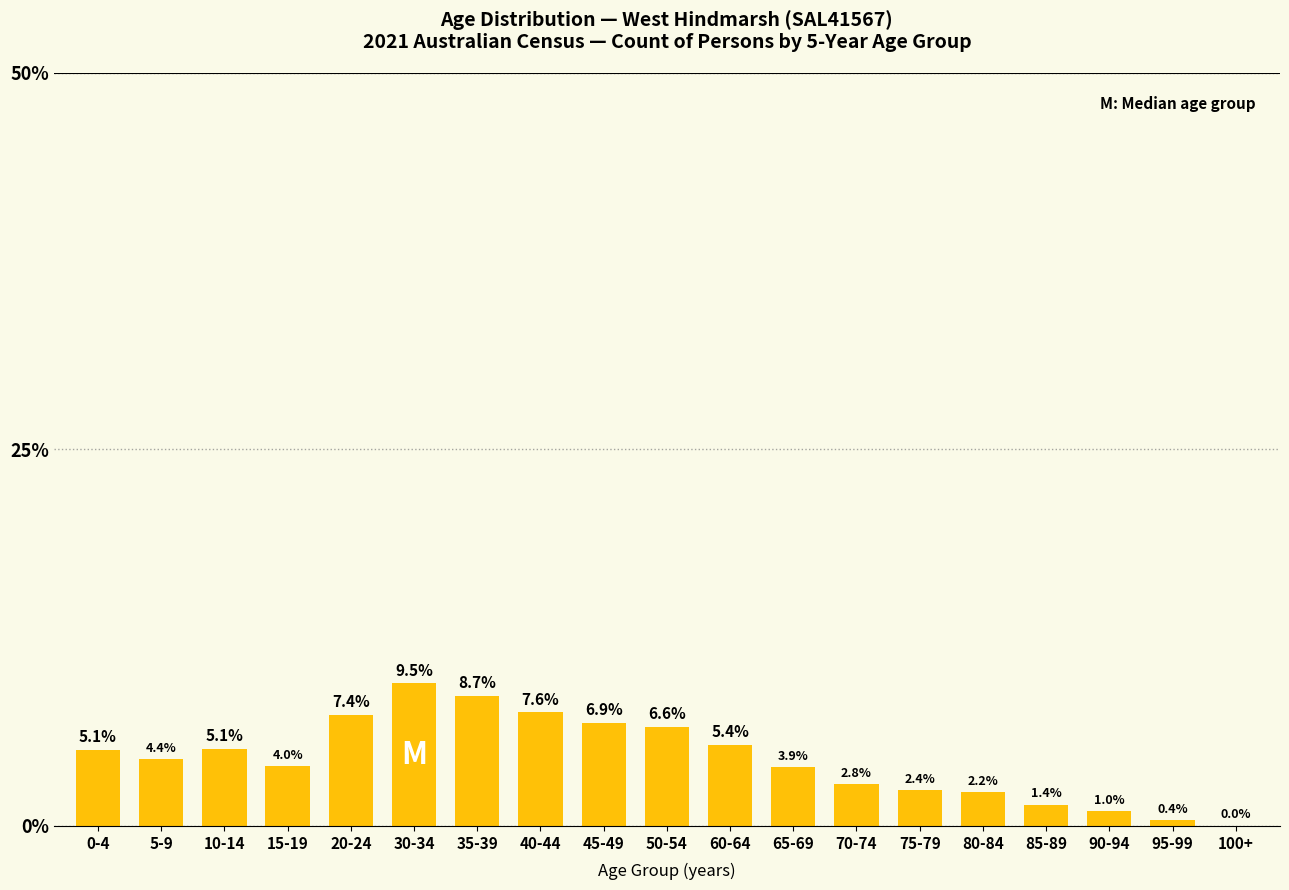

How many values are above zero?

18